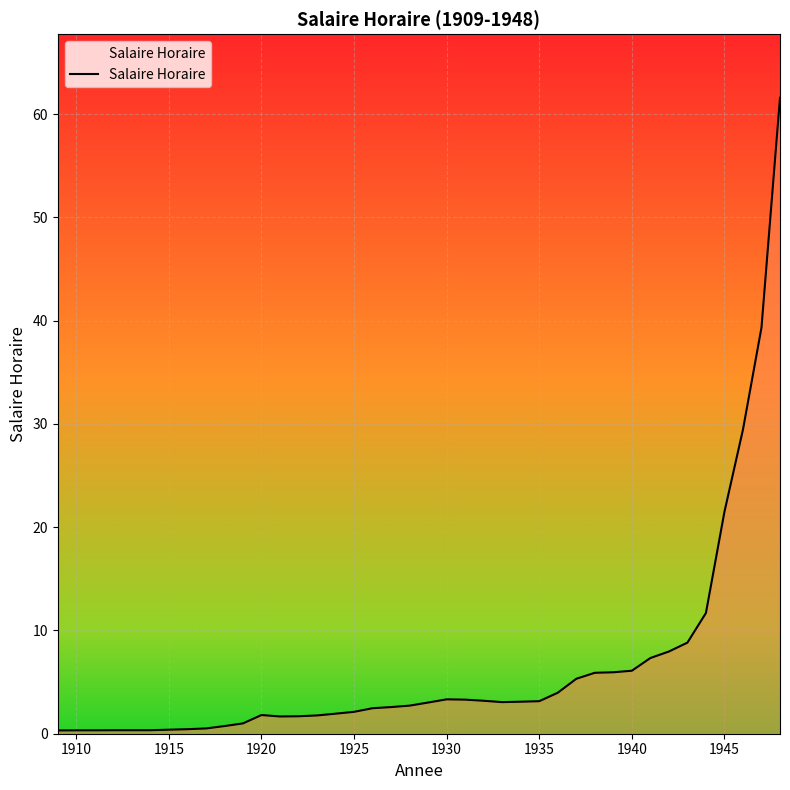

What is the maximum value shown in the chart?

61.6